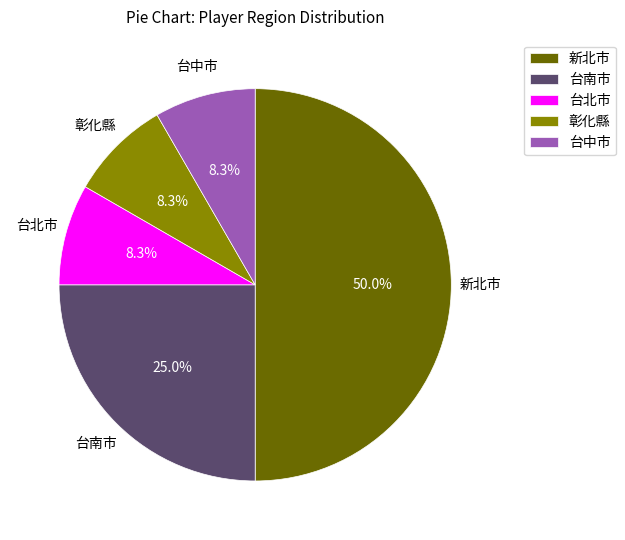

Combined, what portion of the pie is 台南市 and 台北市?

33.3%